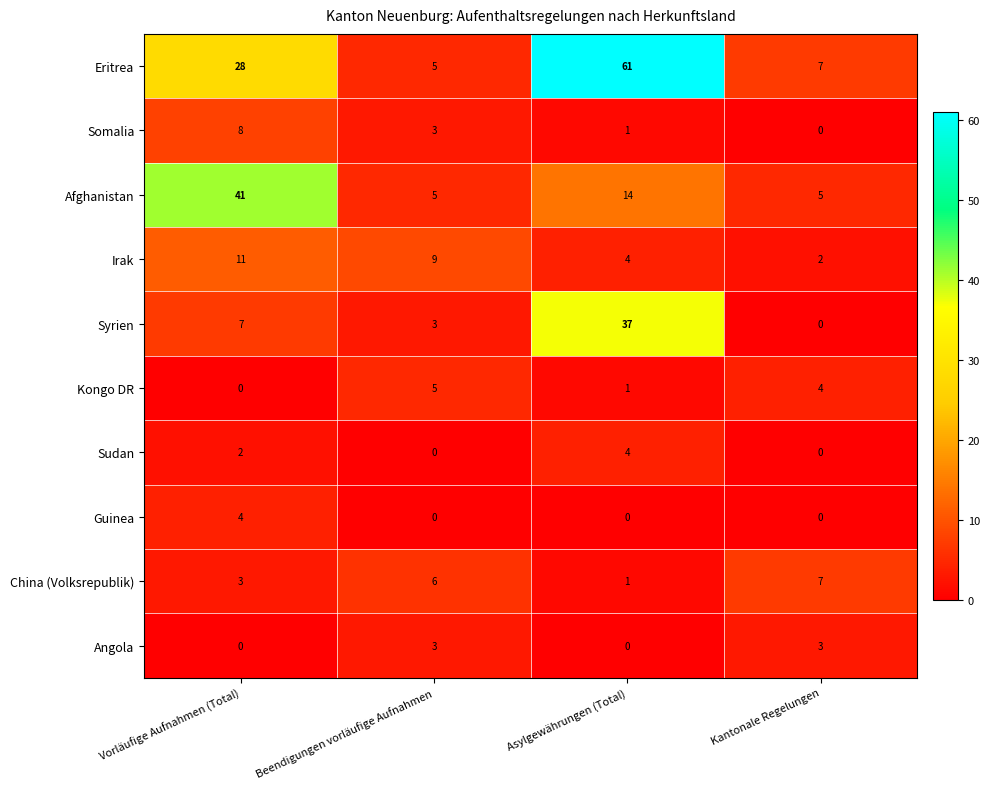

What is the spread (max minus min) of values at Kantonale Regelungen?

7